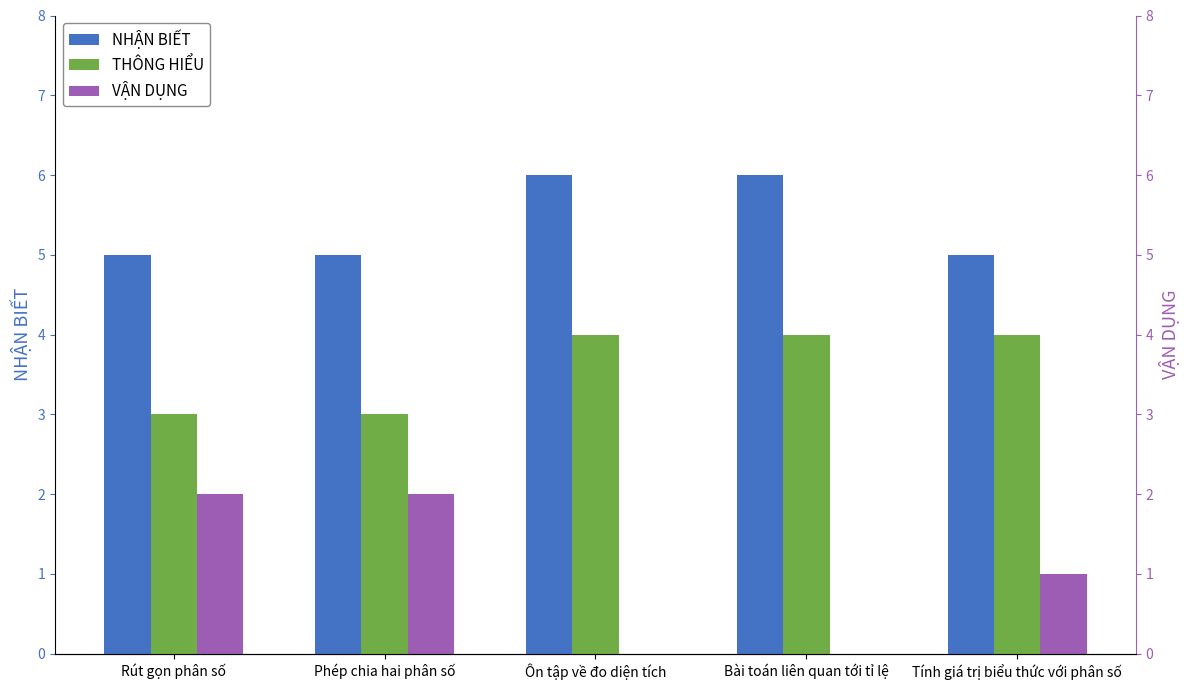

What is the total value across all series at Ôn tập về đo diện tích?

10